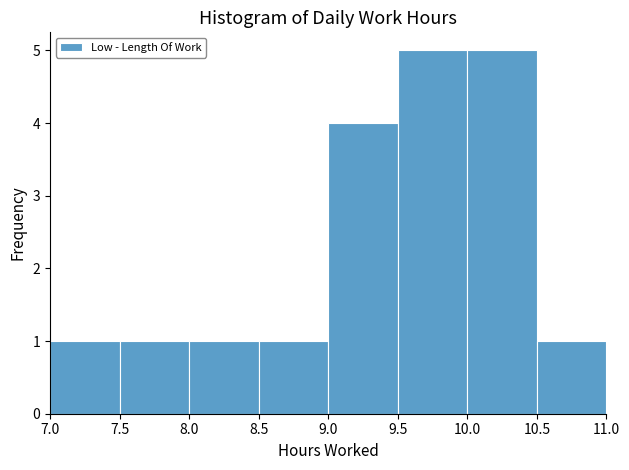

Reading left to right, list every bar in this chart as the range it spans on the x-axis followed by its height. The values are not printed on the chart, so give them approximately, as read against the axis.

7.0 to 7.5: 1
7.5 to 8.0: 1
8.0 to 8.5: 1
8.5 to 9.0: 1
9.0 to 9.5: 4
9.5 to 10.0: 5
10.0 to 10.5: 5
10.5 to 11.0: 1